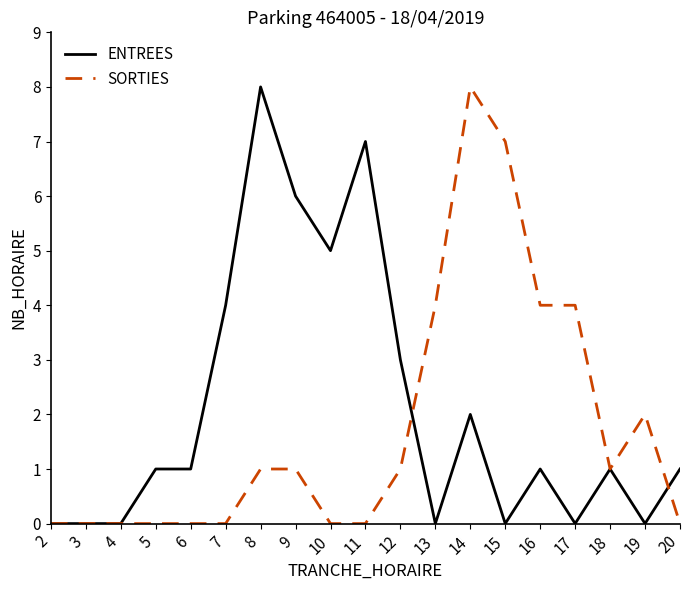

Rank the series at 7 from lowest to highest value.

SORTIES, ENTREES